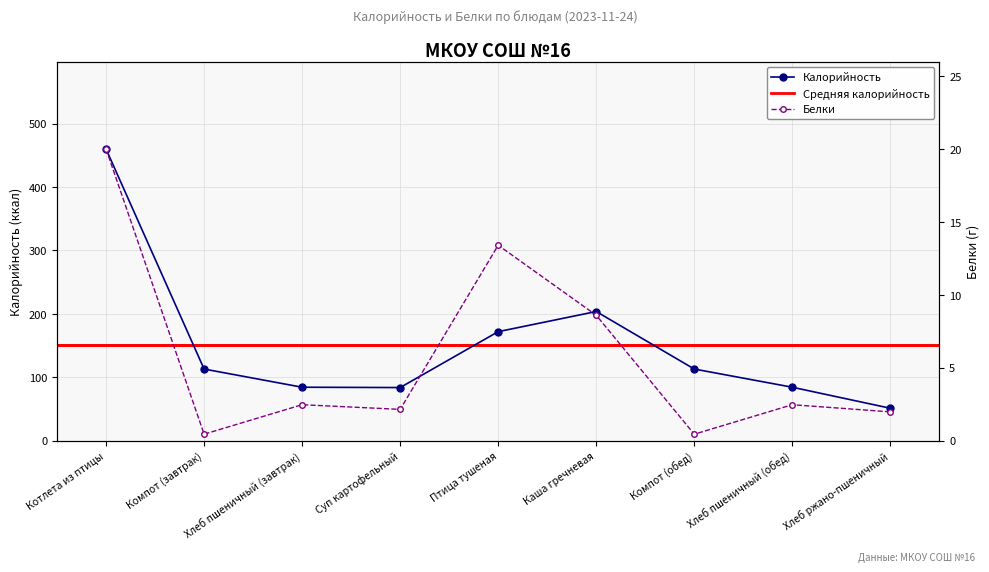

True or false: Калорийность and Белки cross at least once.

False